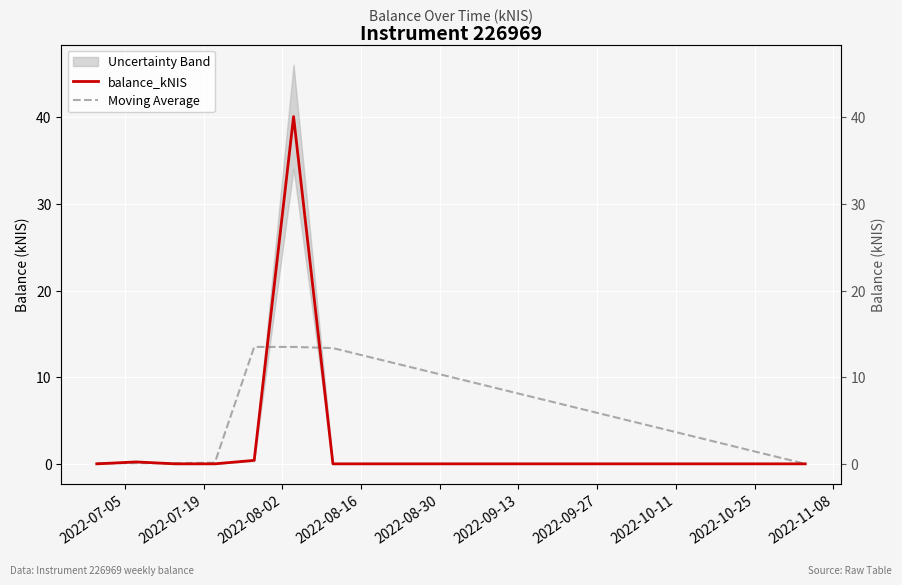

List the series in order of their peak value, lowest first.

Moving Average, balance_kNIS